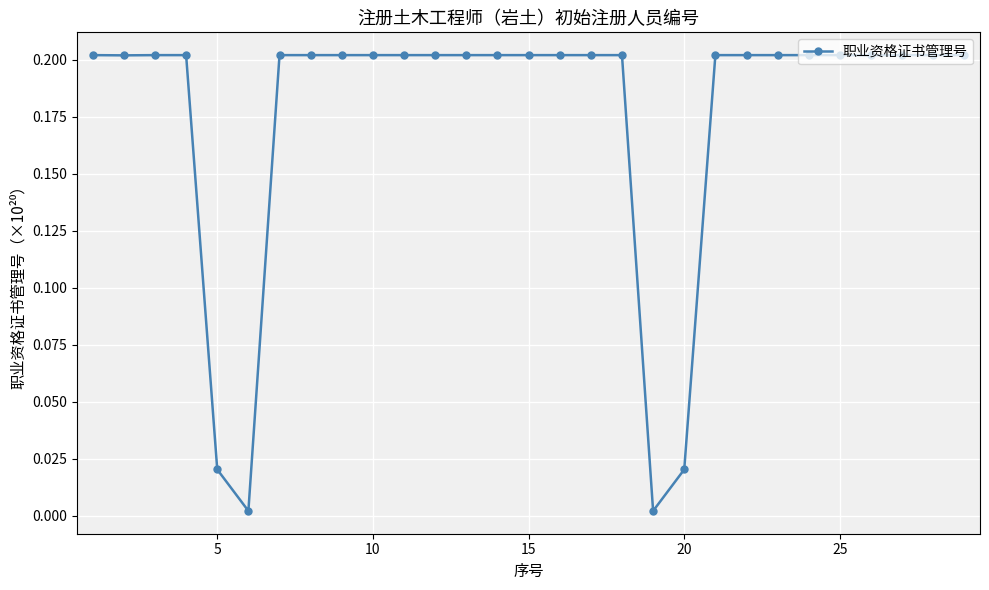

What is the value of the 9th point from the left?

0.2